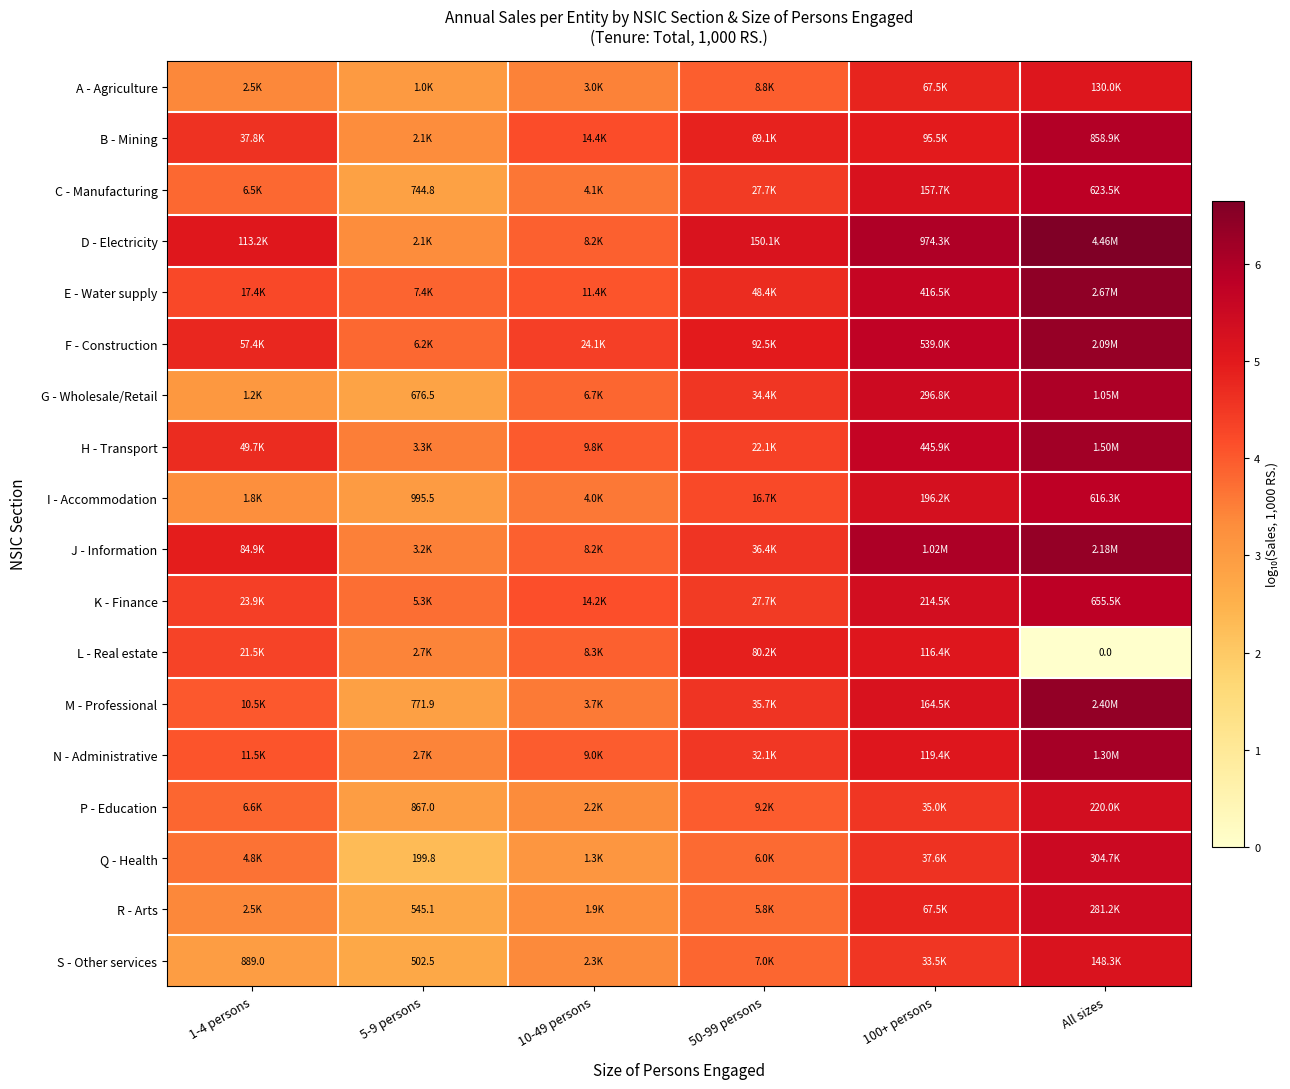

Which series has the largest total across all categories?

D - Electricity